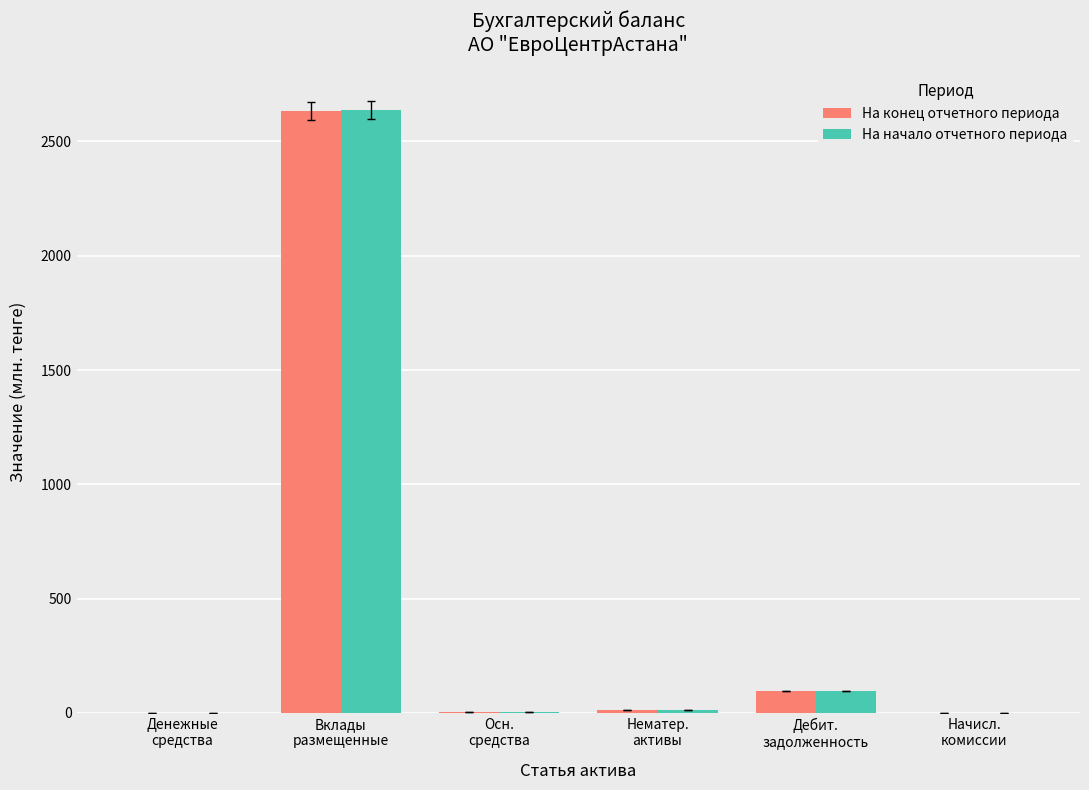

Where is На конец отчетного периода nearest to the value 1316?

Дебит.
задолженность